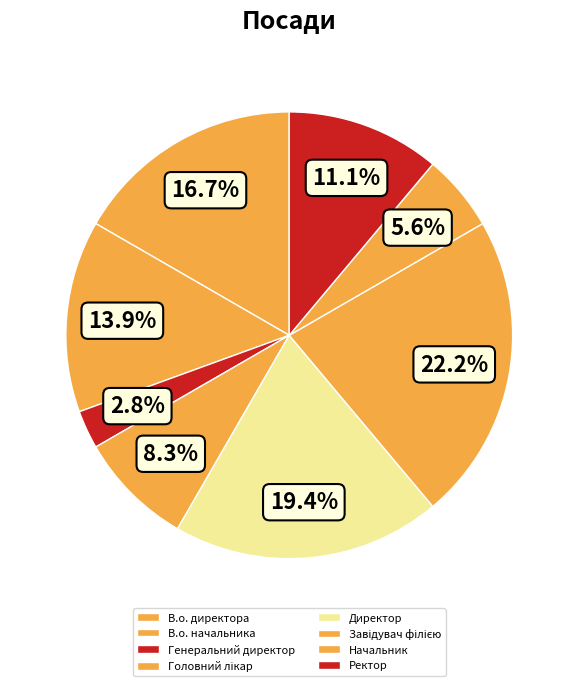

How much of the chart is everything except Ректор?

88.9%